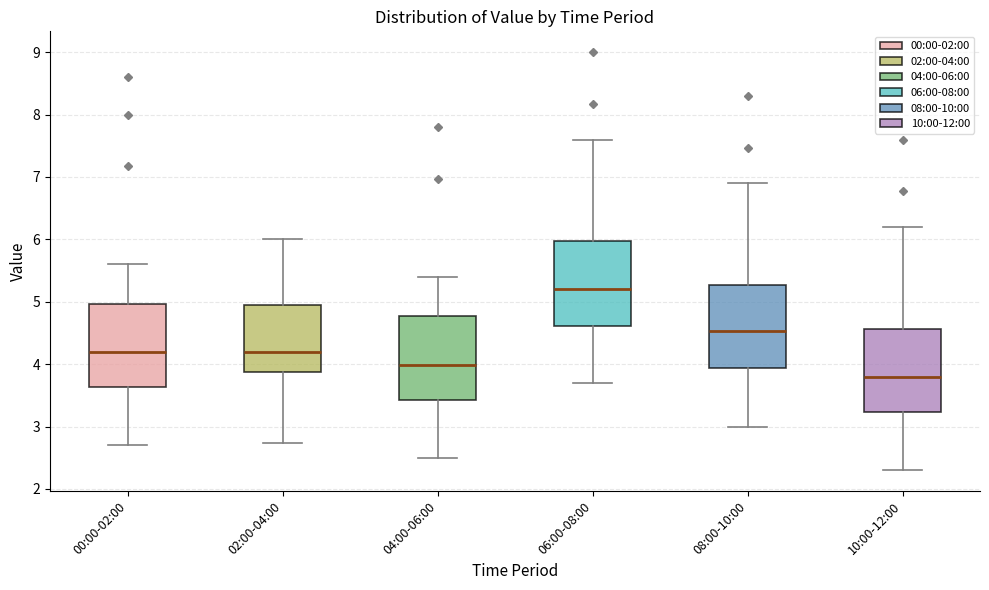

Where is the upper edge of the box for 04:00-06:00 on the y-axis? The values are not printed on the chart, so give them approximately, as read against the axis.

4.8